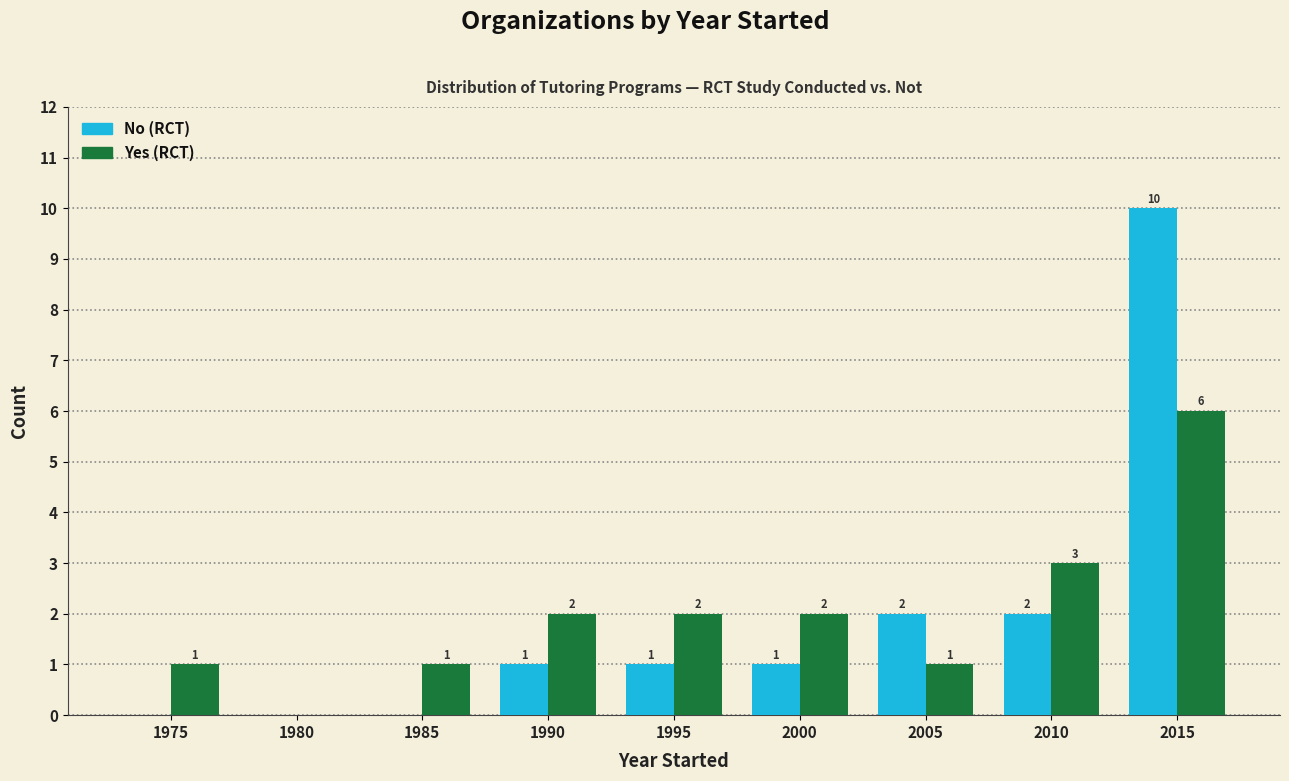

What is the sum of all Yes (RCT) values?

18